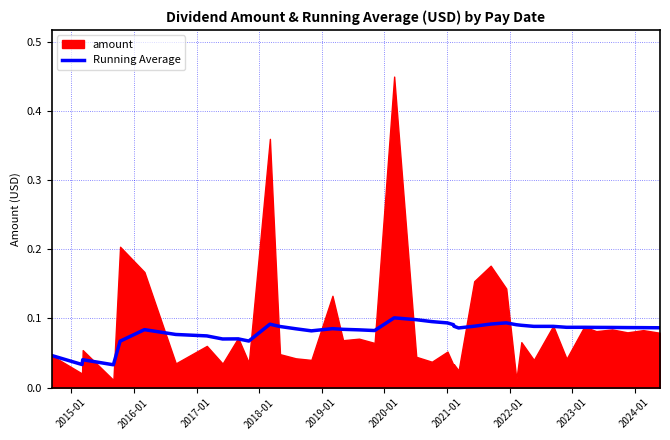

True or false: the data shows 0.0 at 33.

False